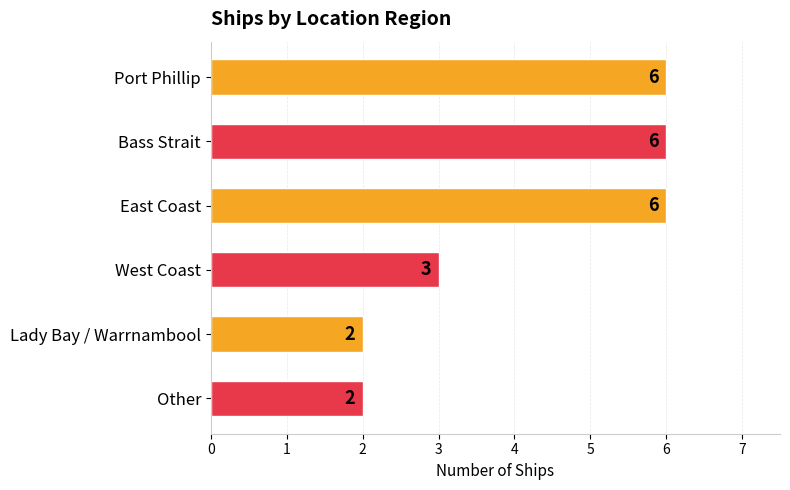

True or false: the data shows 6 at Port Phillip.

True